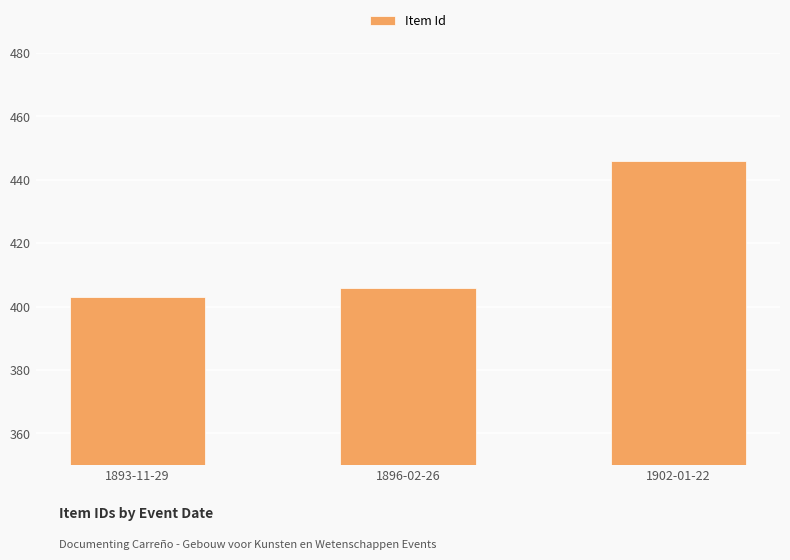

At which label is the value closest to 424?

1896-02-26